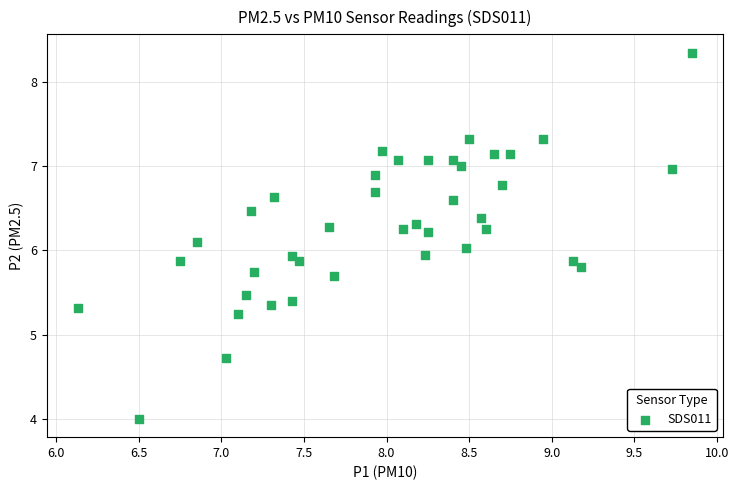

What is the range of X values (max minus min)?

3.7